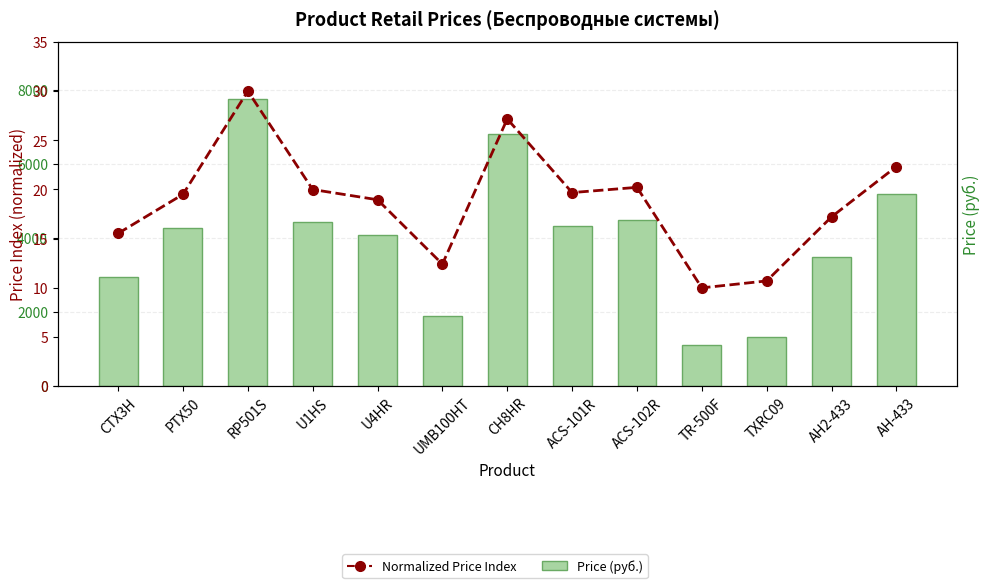

What is the total value across all series at RP501S?

7778.0